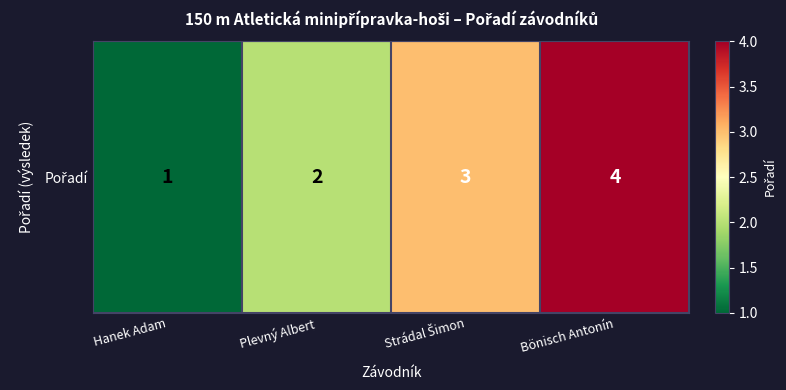

What is the difference between the maximum and minimum values?

3